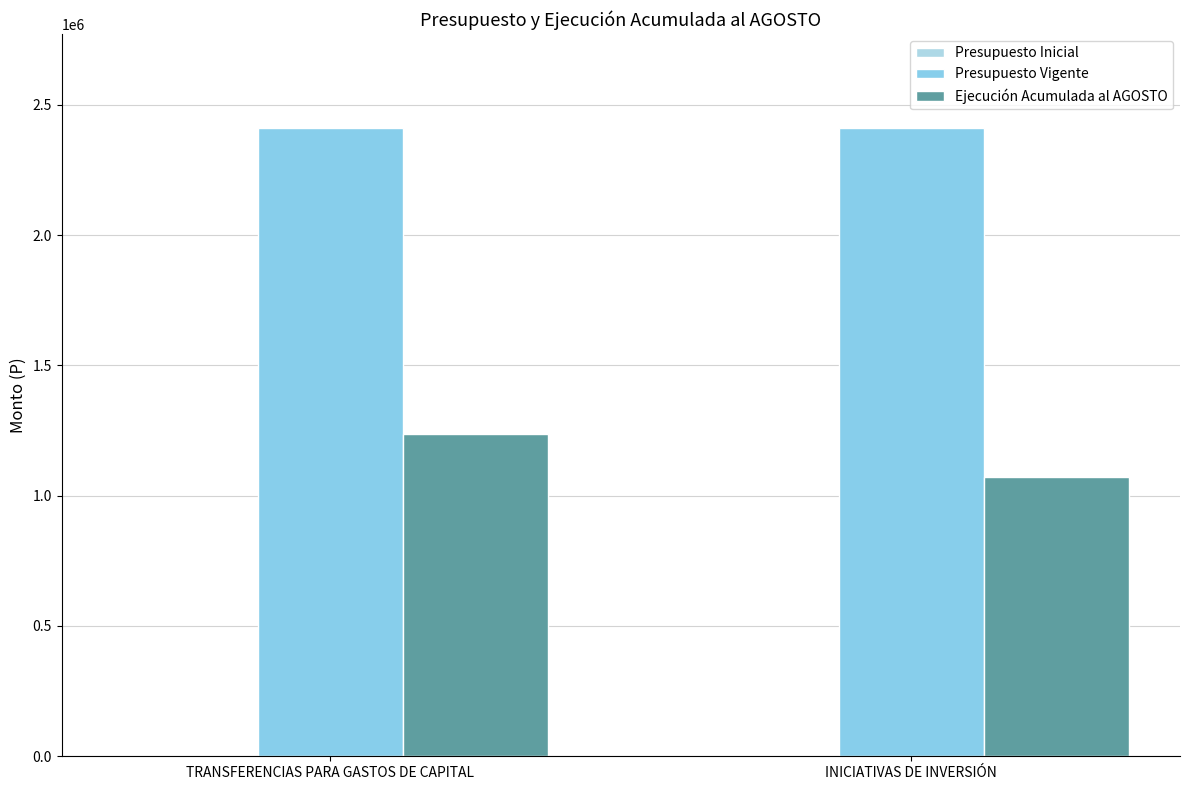

What is the maximum value for Ejecución Acumulada al AGOSTO?

1237801